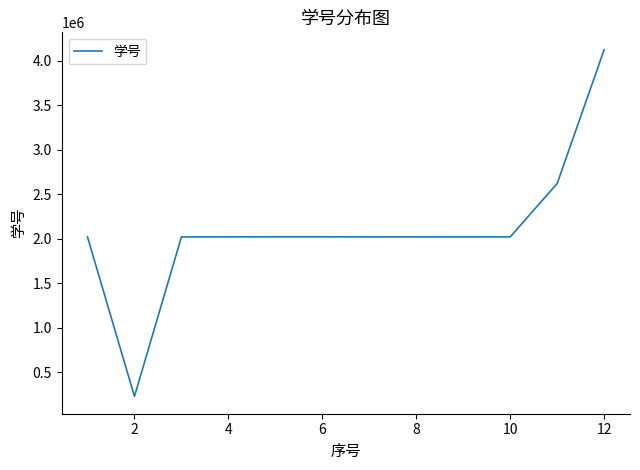

What is the minimum value shown in the chart?

230367